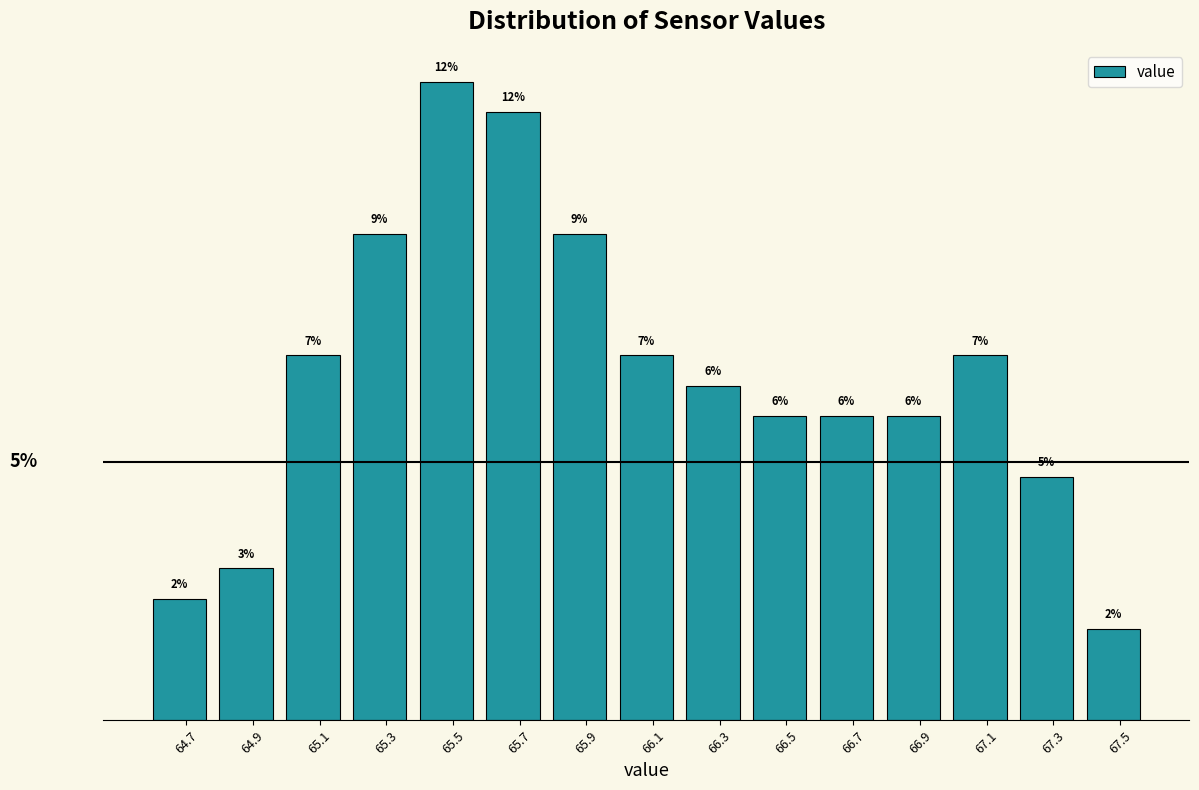

Does the chart contain any negative values?

No